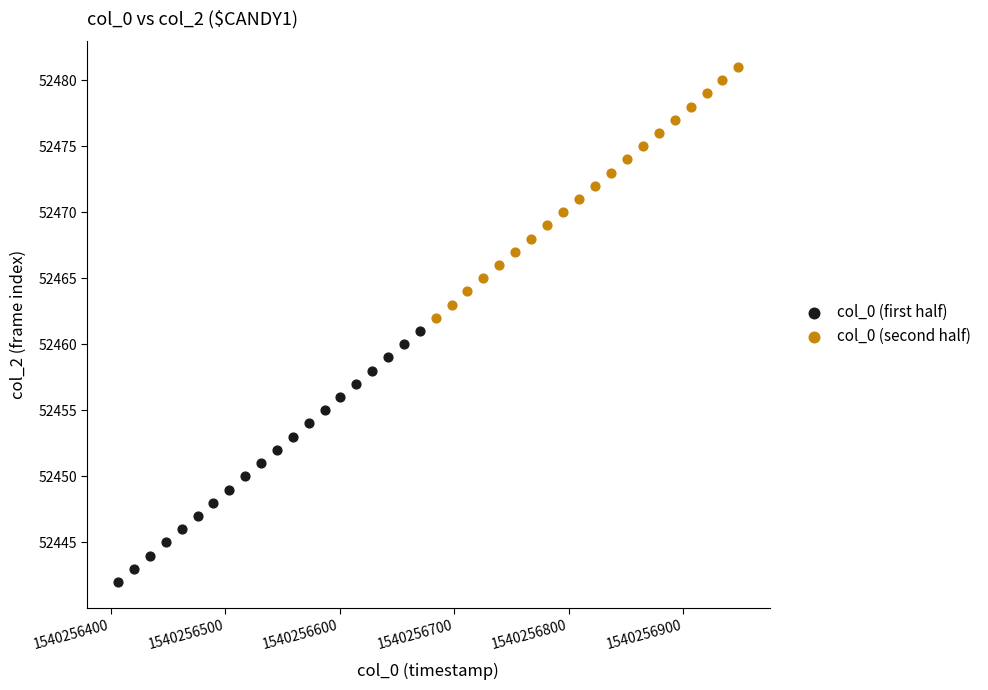

Which series contains the highest Y value?

col_0 (second half)